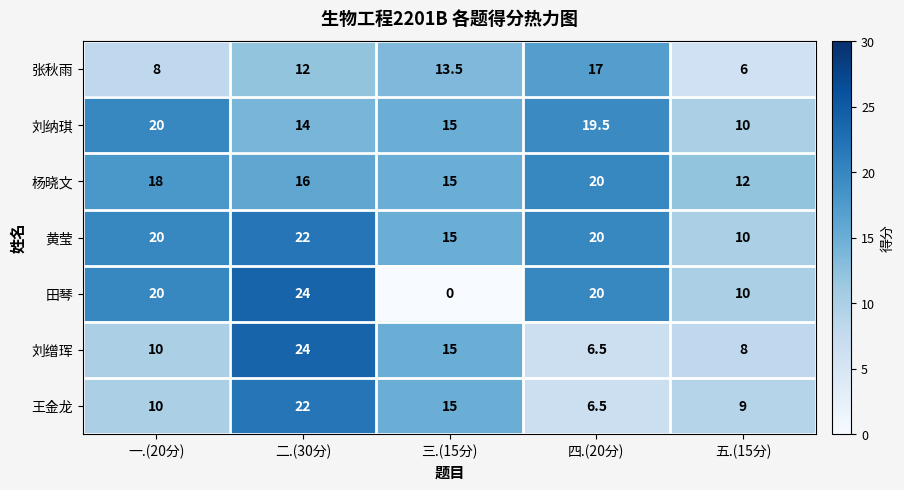

True or false: 杨晓文 has a value of 12.0 at 五.(15分).

True